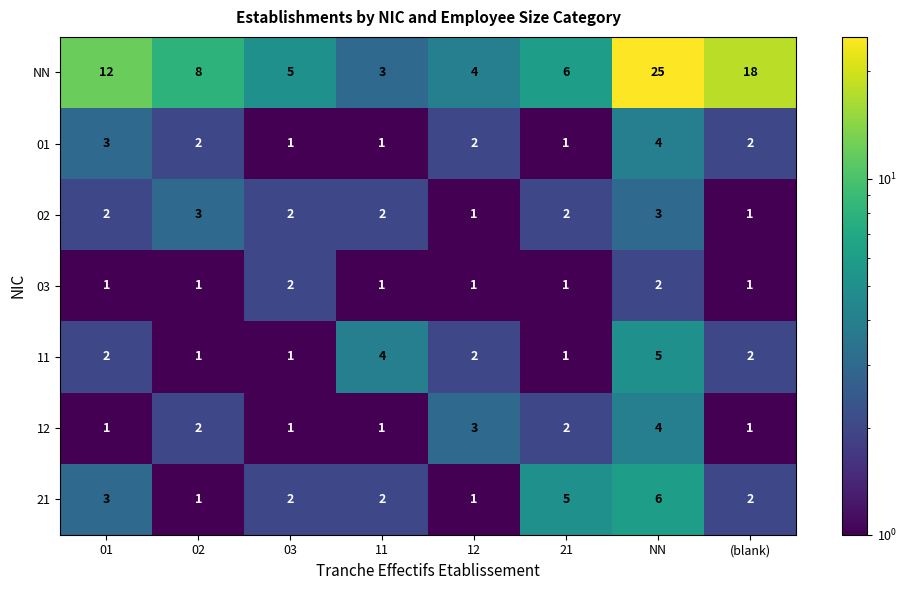

Which series has the largest total across all categories?

NN